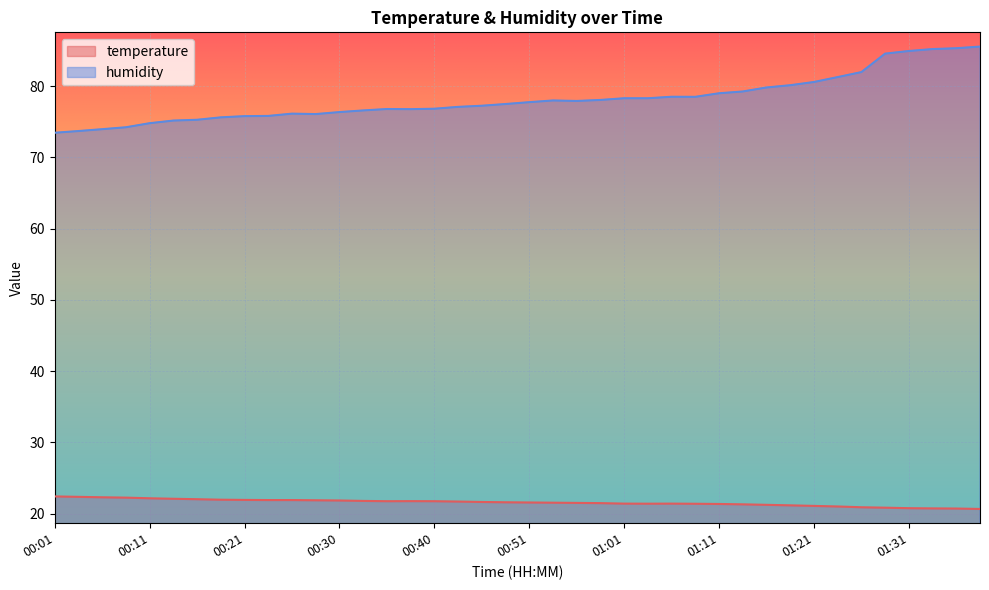

What is the sum of all temperature values?

863.0